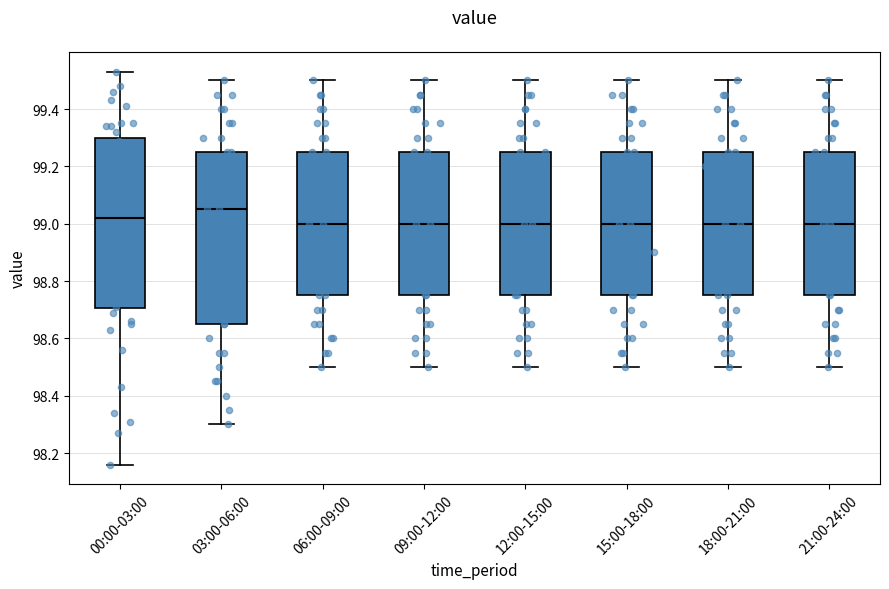

Which box has the highest median line?

03:00-06:00